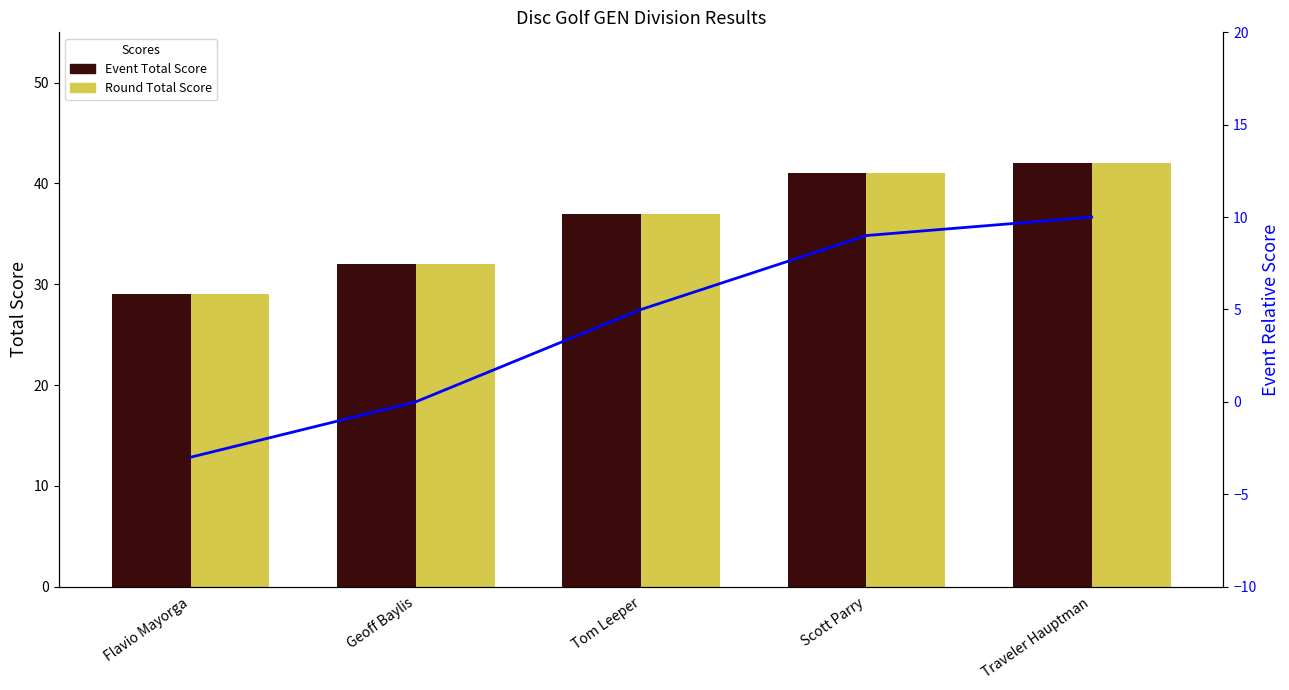

At which label is Event Relative Score closest to 3?

Tom Leeper